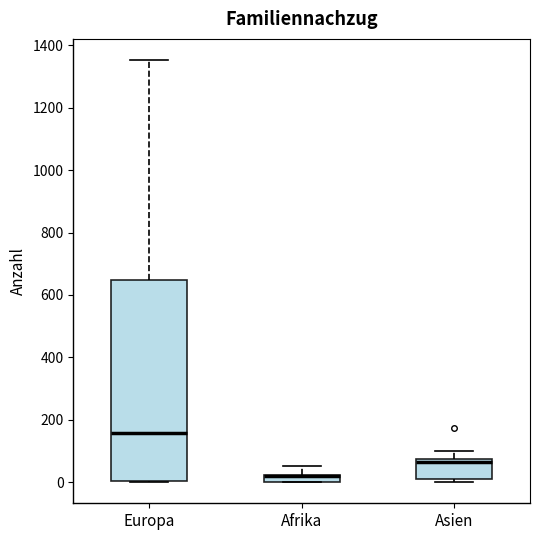

Where does the upper whisker of the box for Asien end on the y-axis? The values are not printed on the chart, so give them approximately, as read against the axis.

100